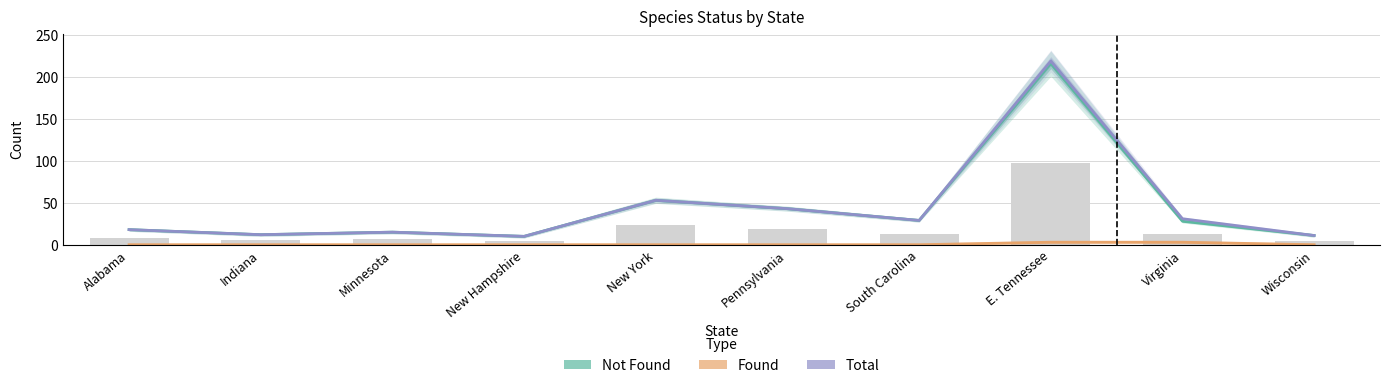

Between New Hampshire and Pennsylvania, which series saw the biggest shift?

Not Found